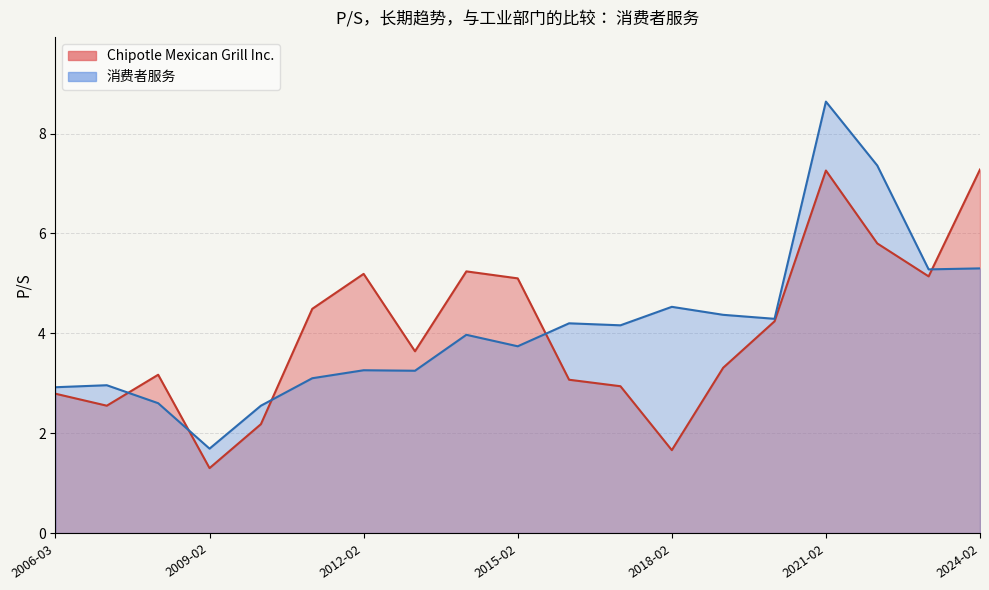

How many interior local valleys does the 消费者服务 series have?

6